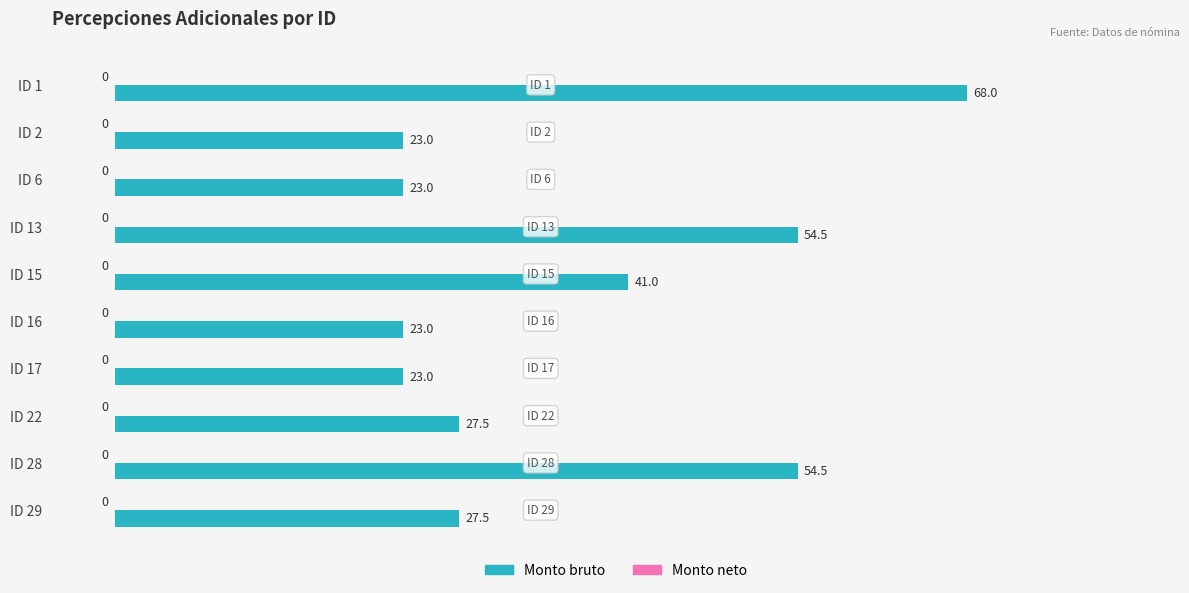

True or false: the data shows 9.1 at ID 15.

False